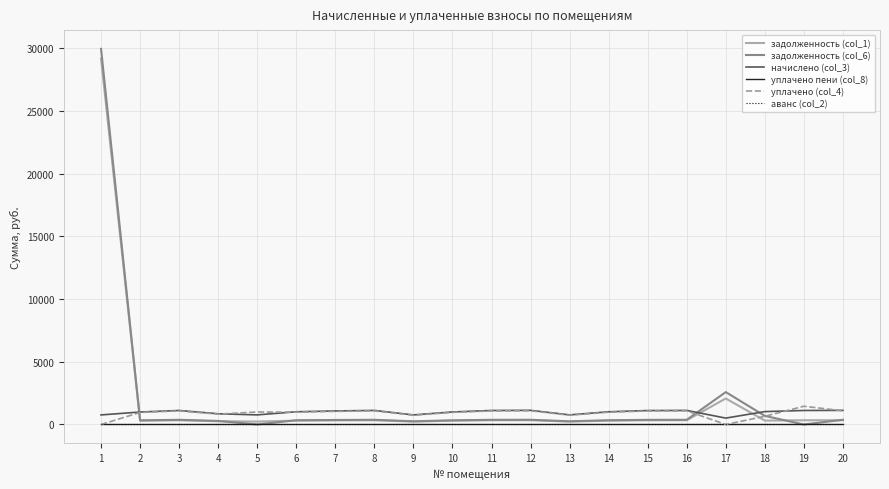

At which label does задолженность (col_6) first exceed 370?

1